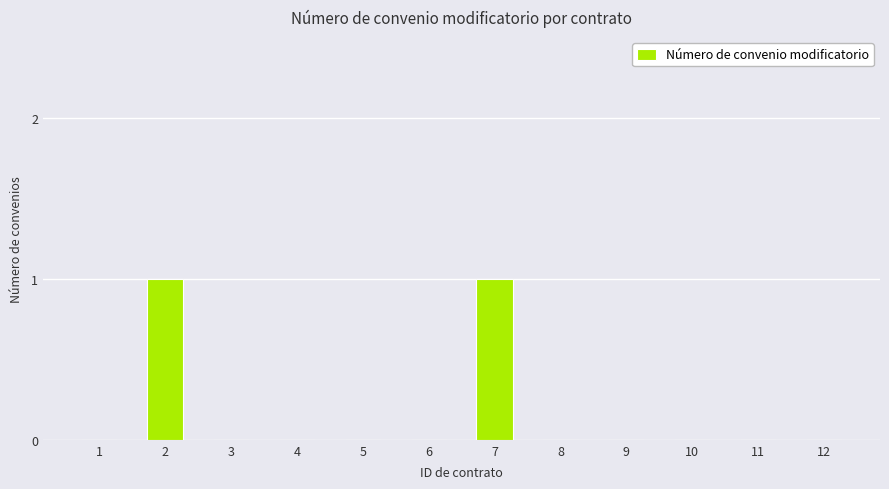

True or false: the data shows 1 at 1.

False